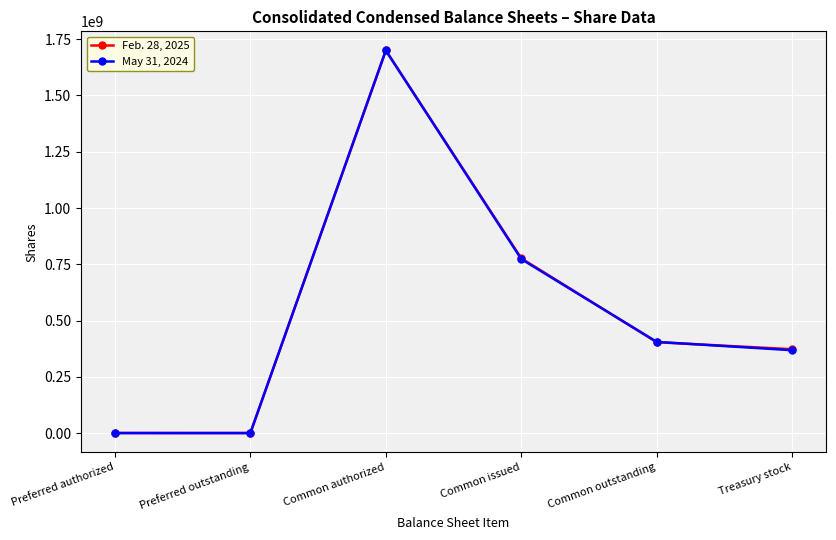

At which category is the sum across all series the highest?

Common authorized